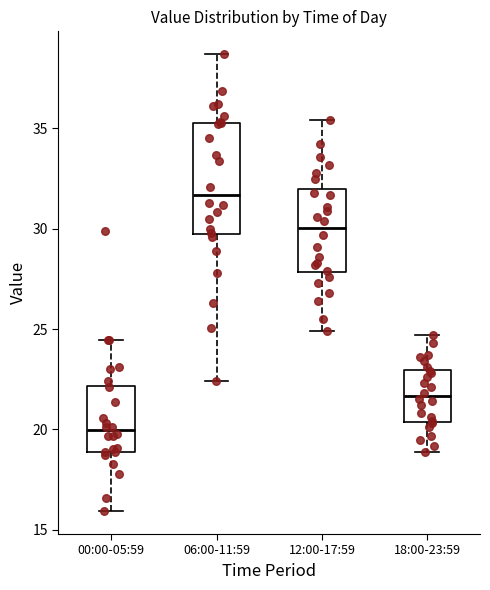

Reading left to right, read every box against the y-axis: the position of its median line, the range the box covers, and the ends of its whiskers. The values are not printed on the chart, so give them approximately, as read against the axis.

00:00-05:59: median 20.0, box 19.0 to 22.0, whiskers 16.0 to 24.5
06:00-11:59: median 31.5, box 30.0 to 35.5, whiskers 22.5 to 38.5
12:00-17:59: median 30.0, box 28.0 to 32.0, whiskers 25.0 to 35.5
18:00-23:59: median 21.5, box 20.5 to 23.0, whiskers 19.0 to 24.5